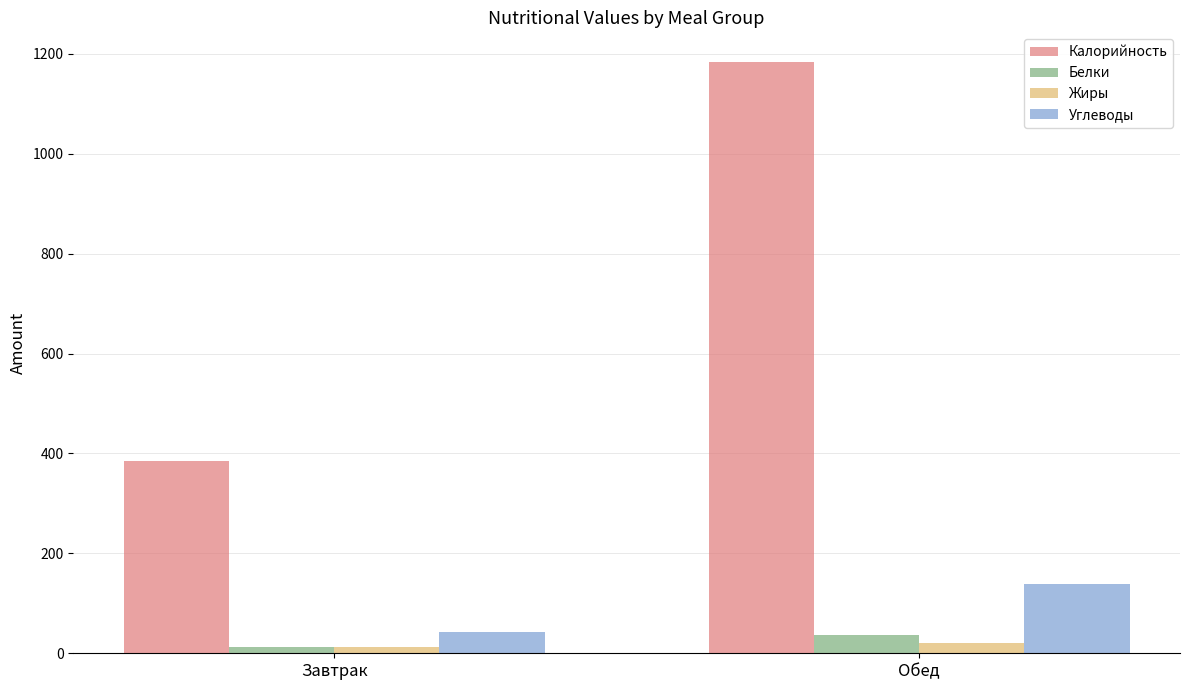

What is the sum of all Углеводы values?

181